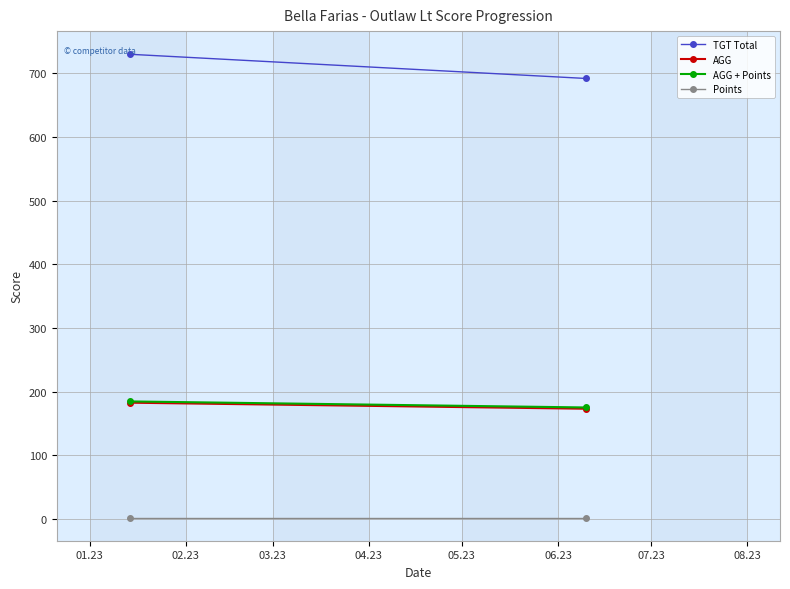

What is the sum of all TGT Total values?

1422.0